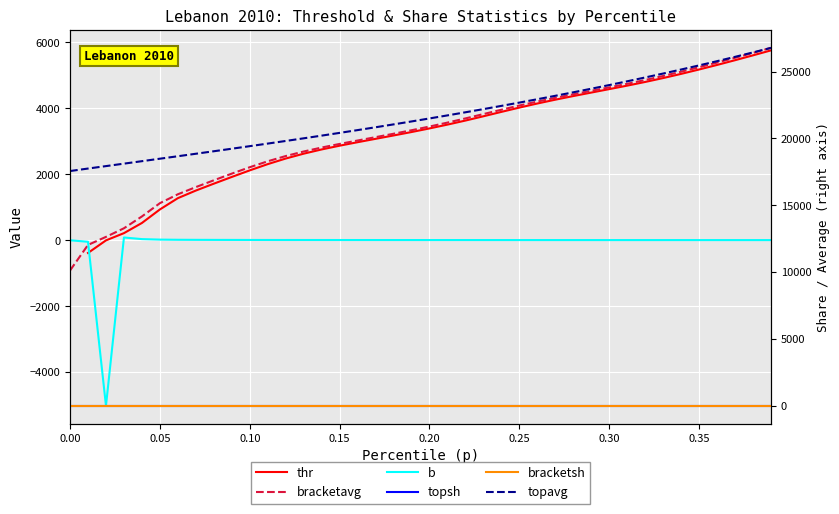

What is the greatest value displayed?

26769.3